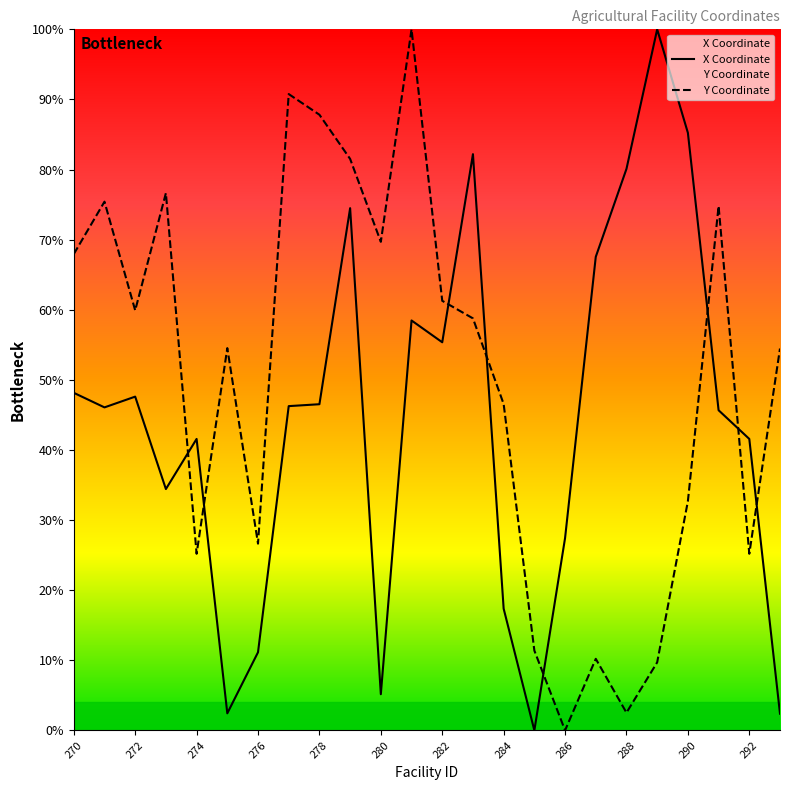

At which label is X Coordinate closest to 50?

270